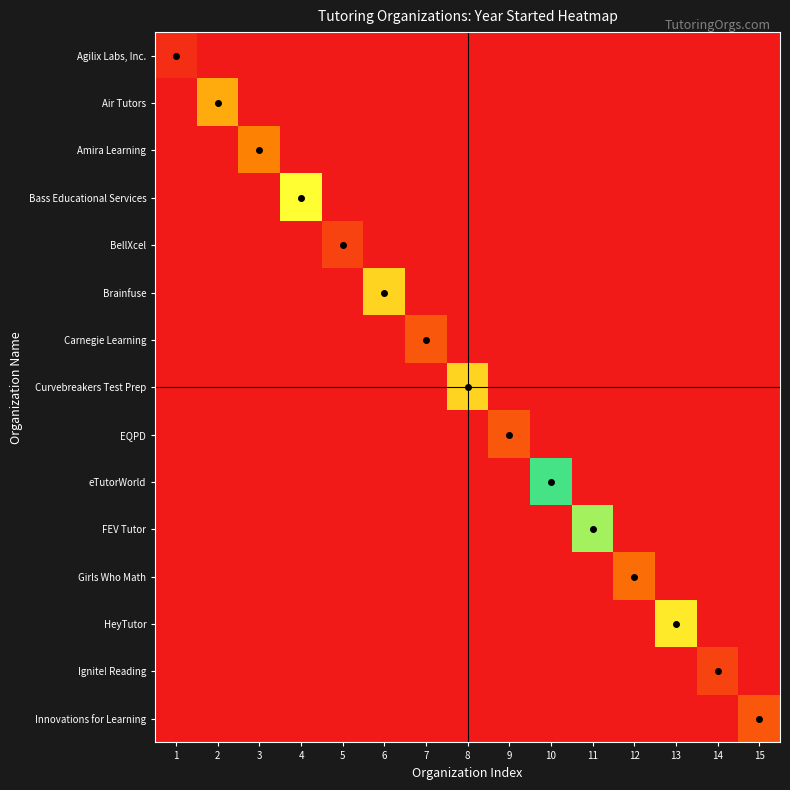

What is the spread (max minus min) of values at 14?

31